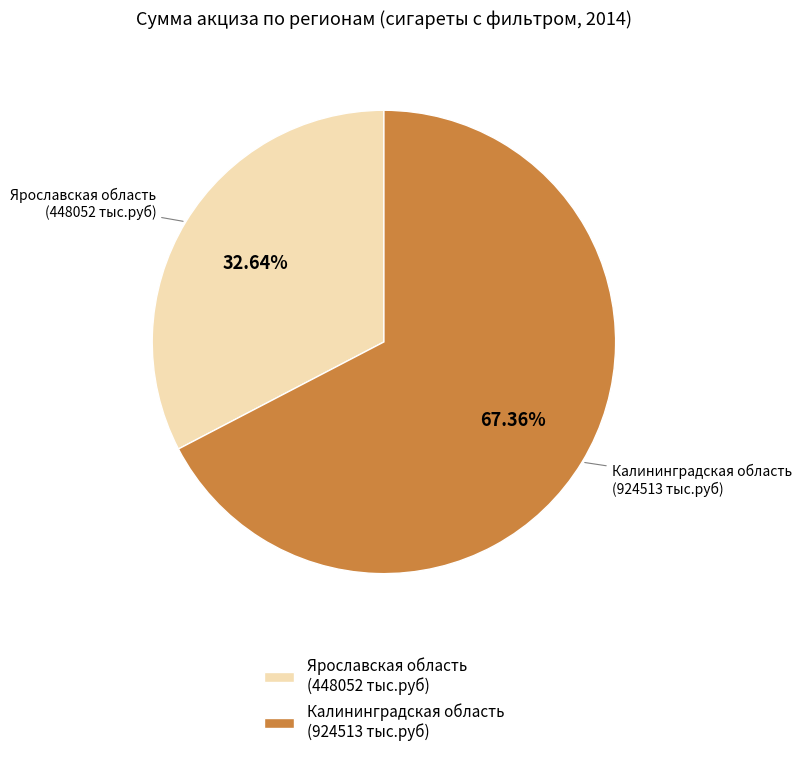

What is the smallest slice in the pie chart?

Ярославская область (448052 тыс.руб)